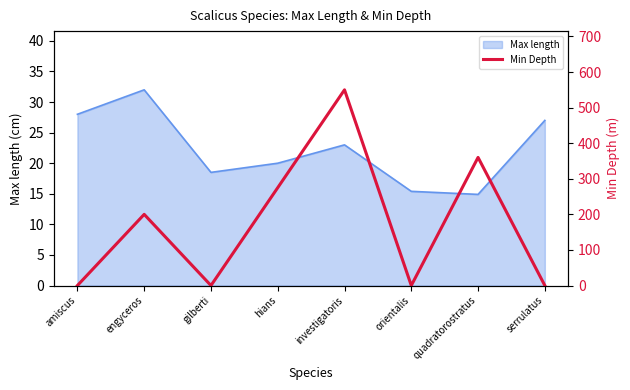

The value at quadratorostratus is 360. True or false?

True